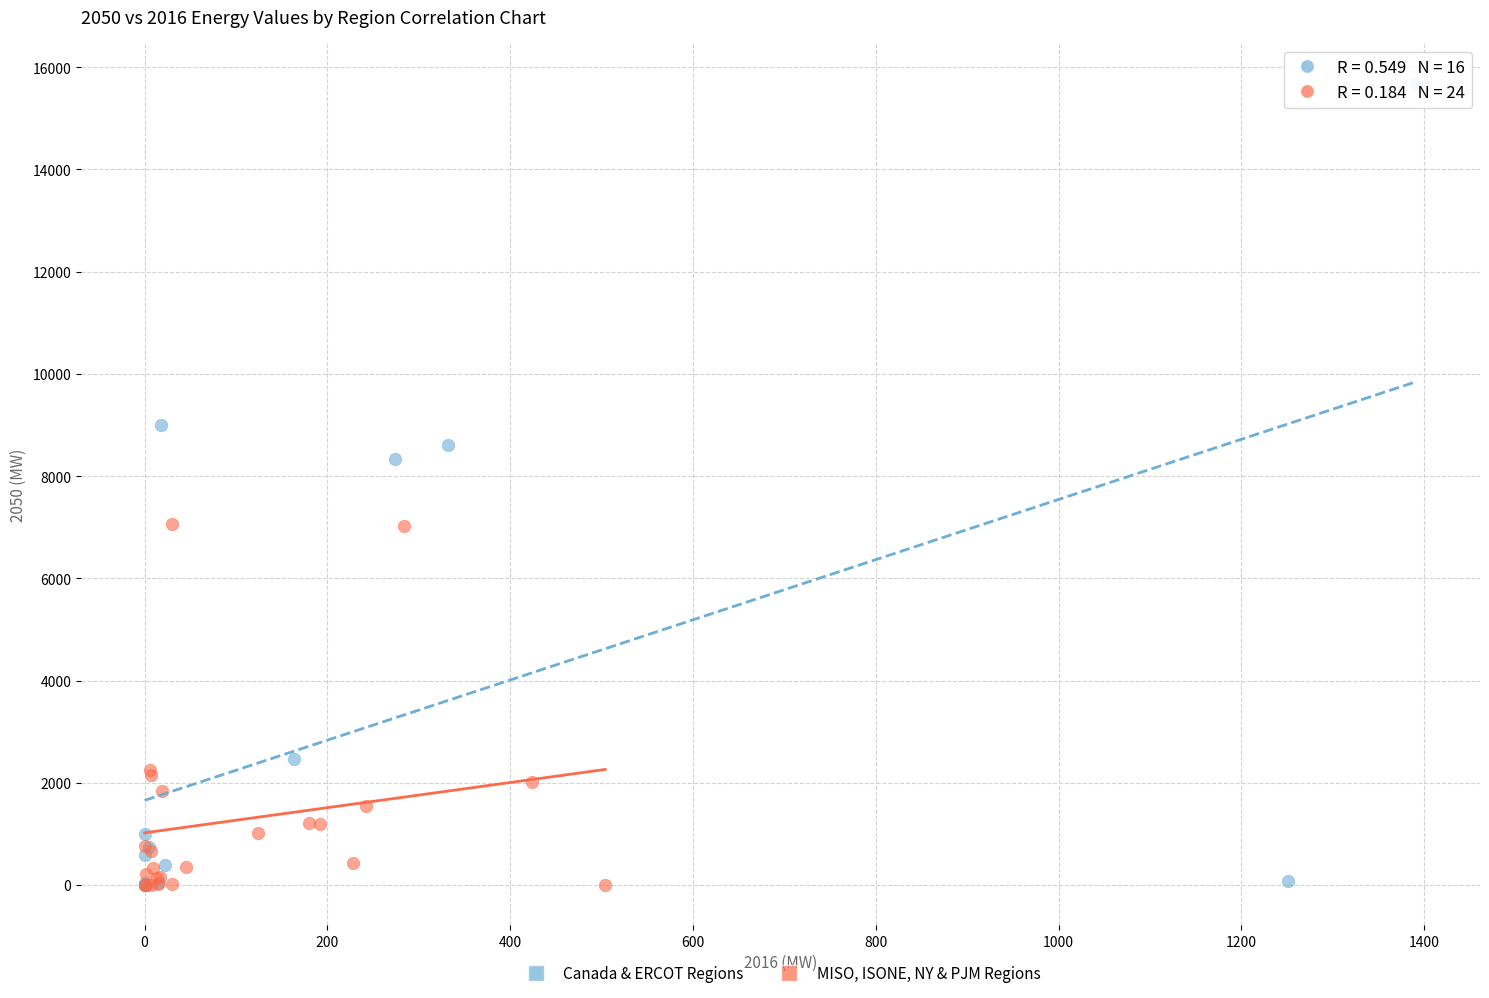

What are all the series names shown in the legend?

Canada & ERCOT Regions, MISO, ISONE, NY & PJM Regions